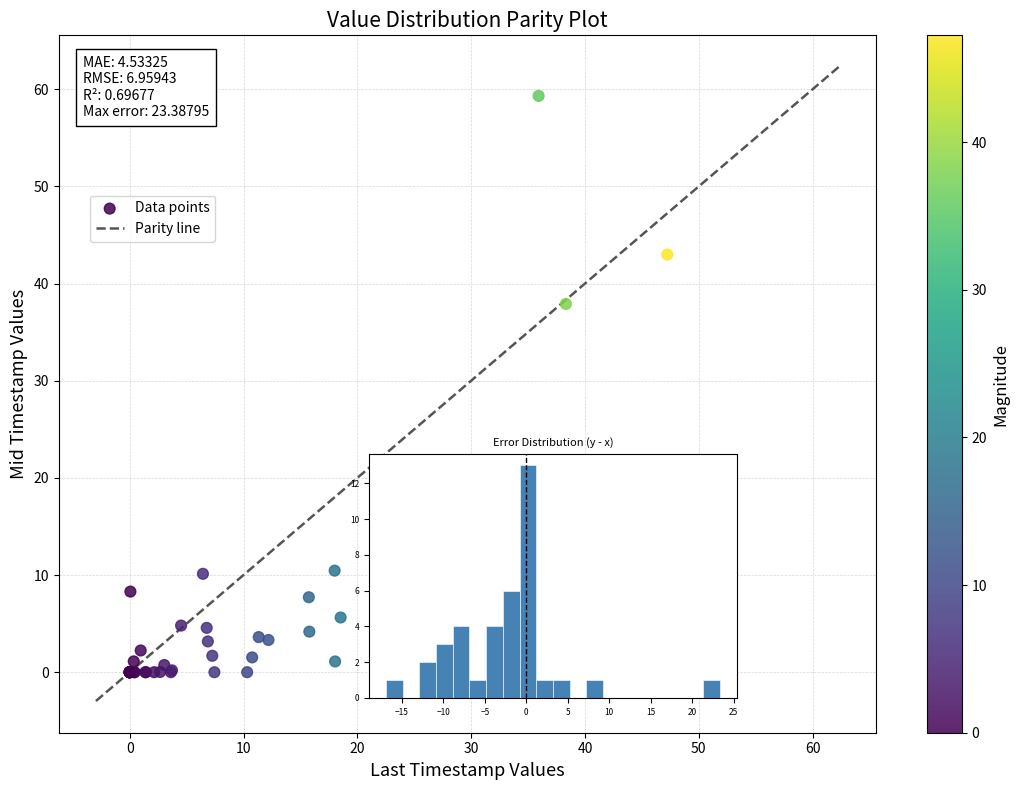

What Y value in the scatter plot is closest to 29?

37.9